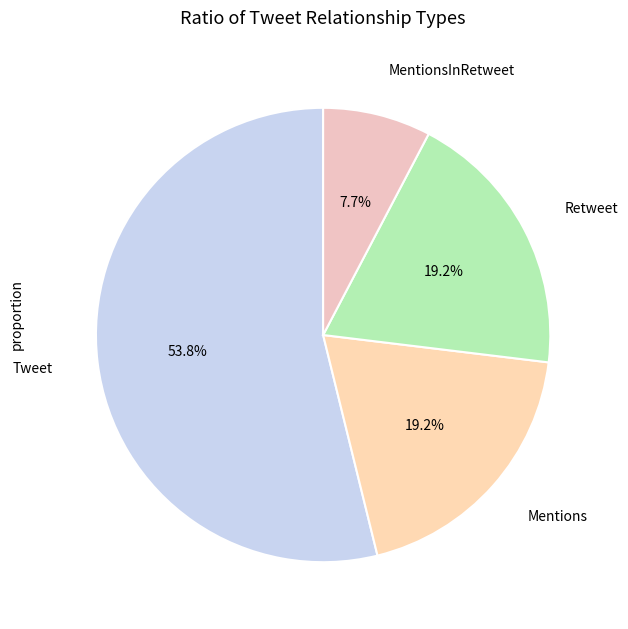

Is there any slice that represents more than half of the pie?

Yes